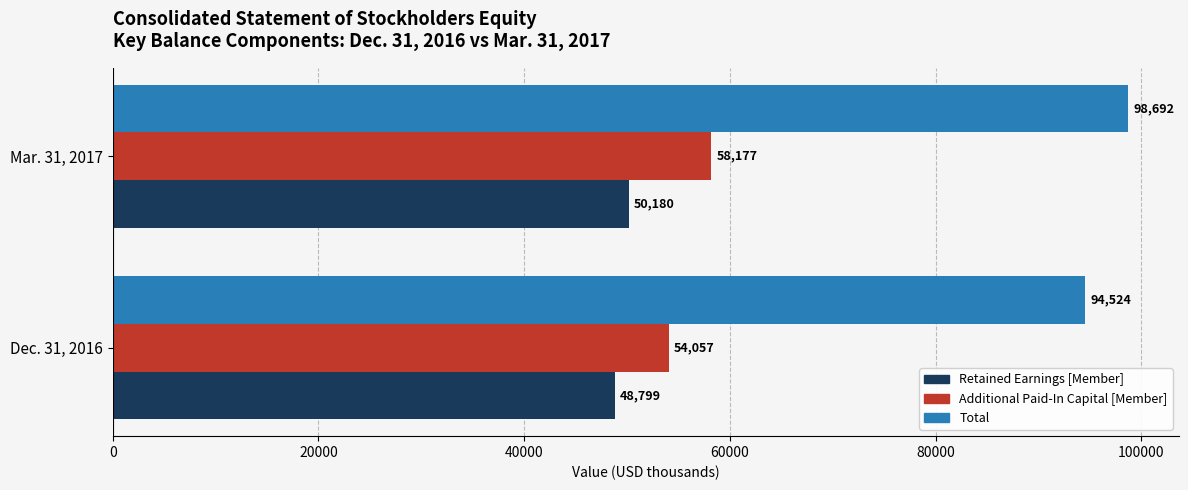

Is it true that Total equals 160967 at Mar. 31, 2017?

False